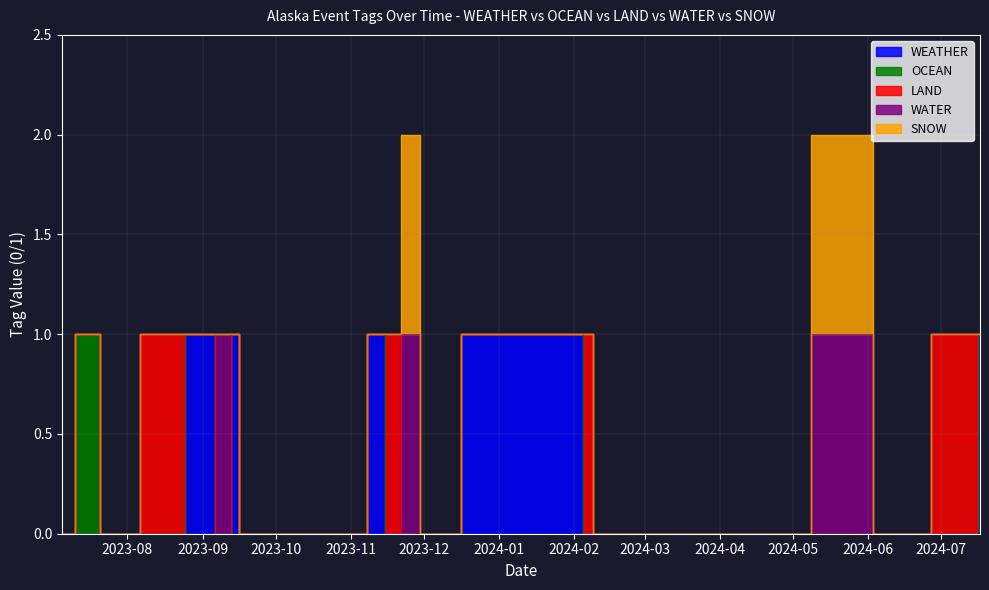

The WEATHER series shows 0 at 2024-02-01. True or false?

False